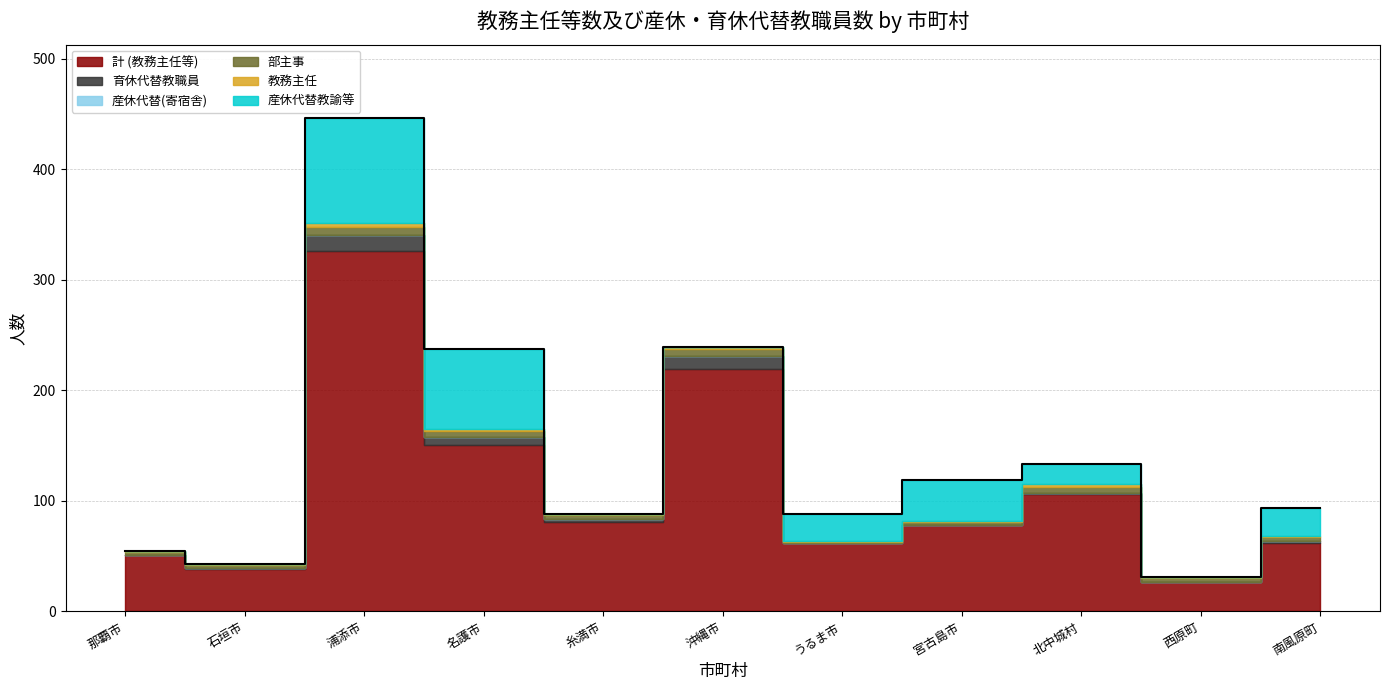

What is the maximum value shown in the chart?

326